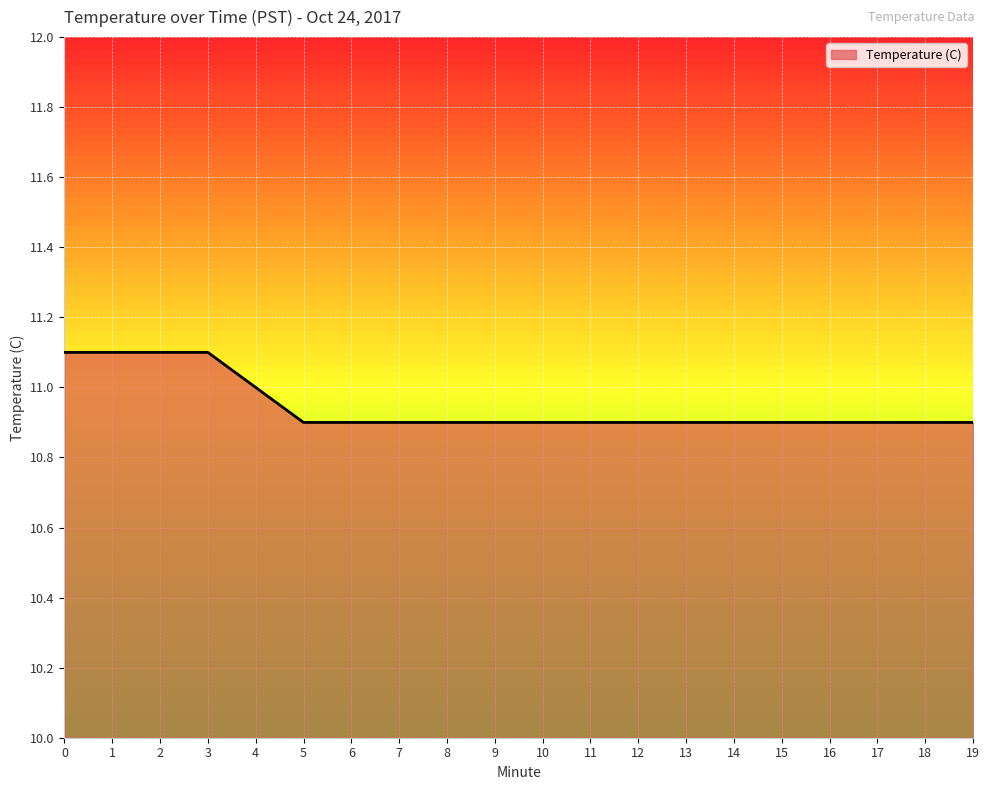

Reading right to left, transcribe all the data shown in this chart.

10.9	10.9	10.9	10.9	10.9	10.9	10.9	10.9	10.9	10.9	10.9	10.9	10.9	10.9	10.9	11.0	11.1	11.1	11.1	11.1